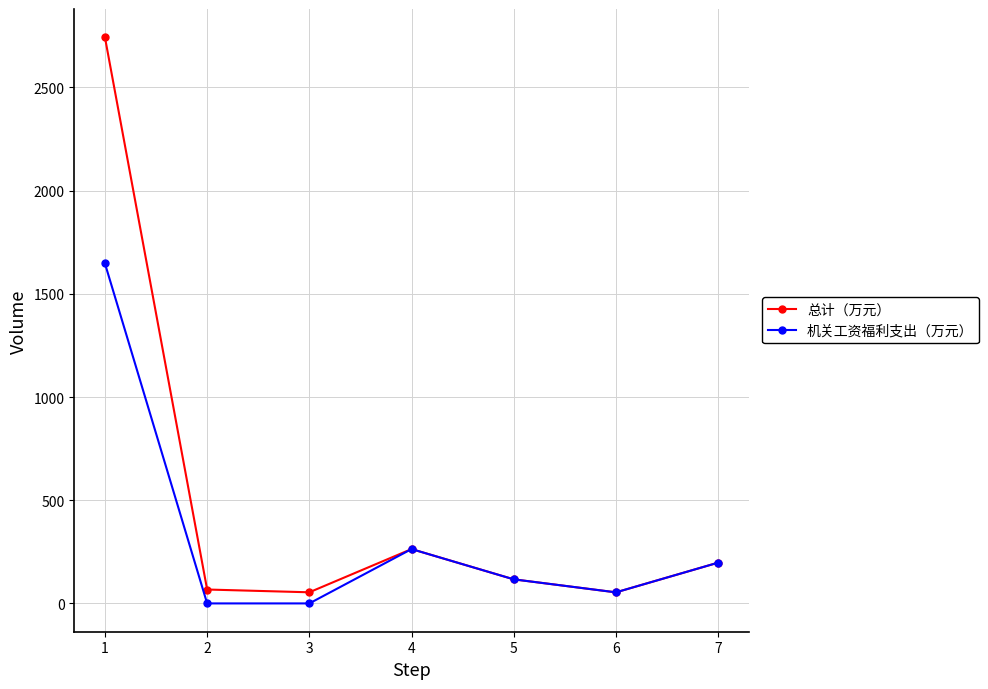

The value of 总计（万元） at 4 is 409.0. True or false?

False